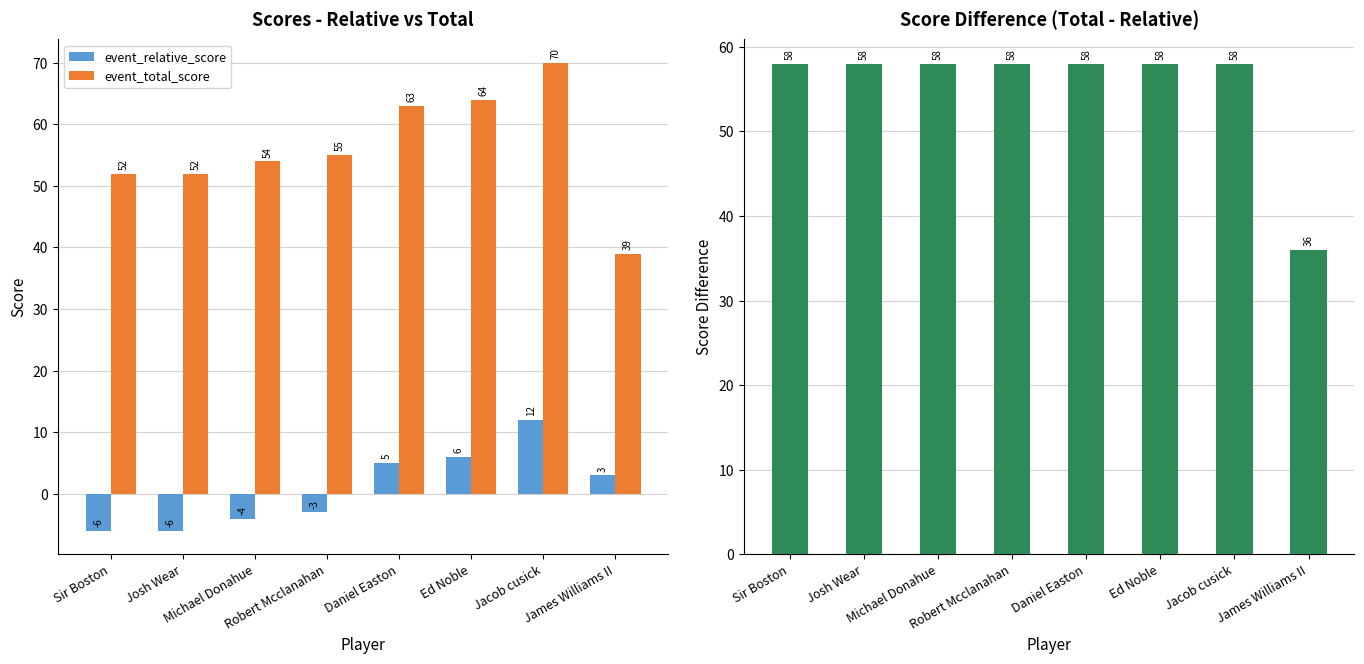

Where does the event_relative_score series first go above 3?

Daniel Easton